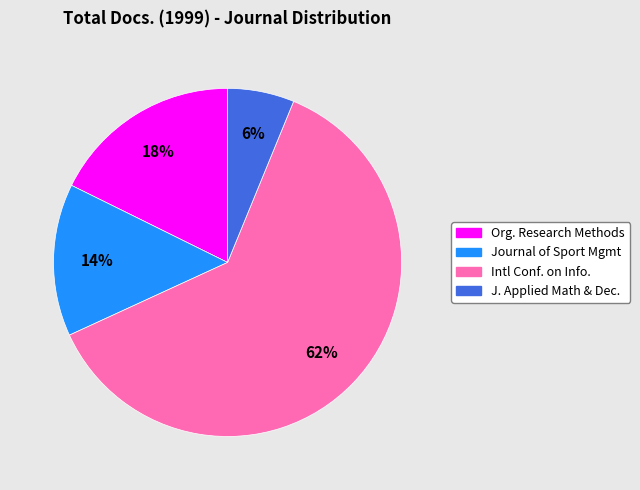

Is there a majority slice in this chart?

Yes